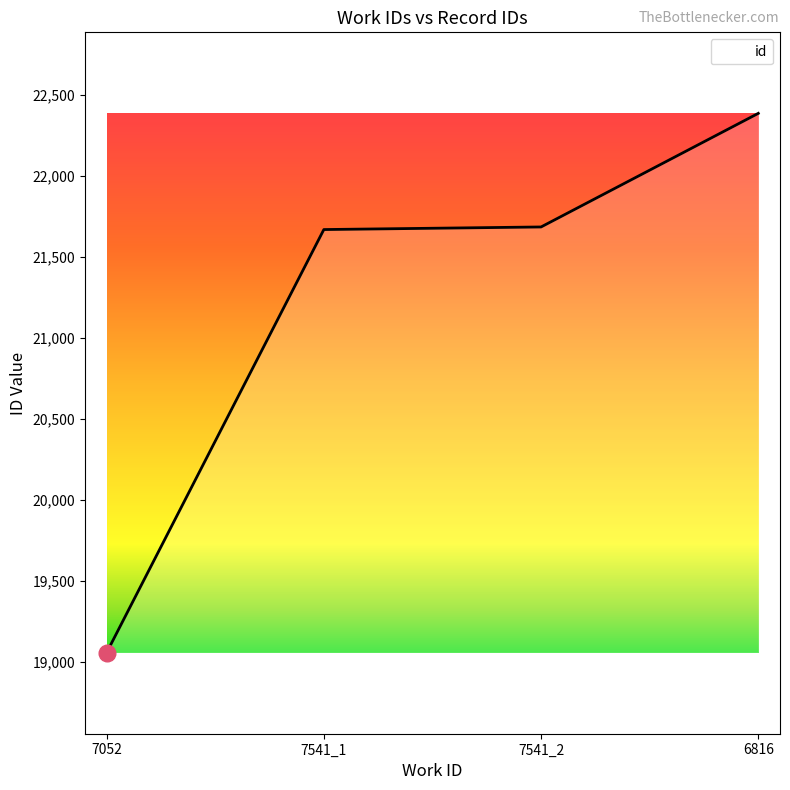

Read the value at 7541_1.

21670